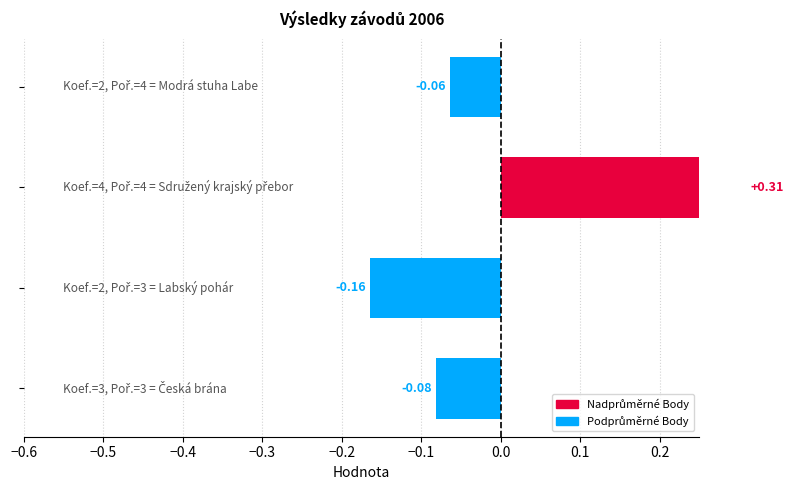

What is the value of the 1st bar from the left?

-0.1